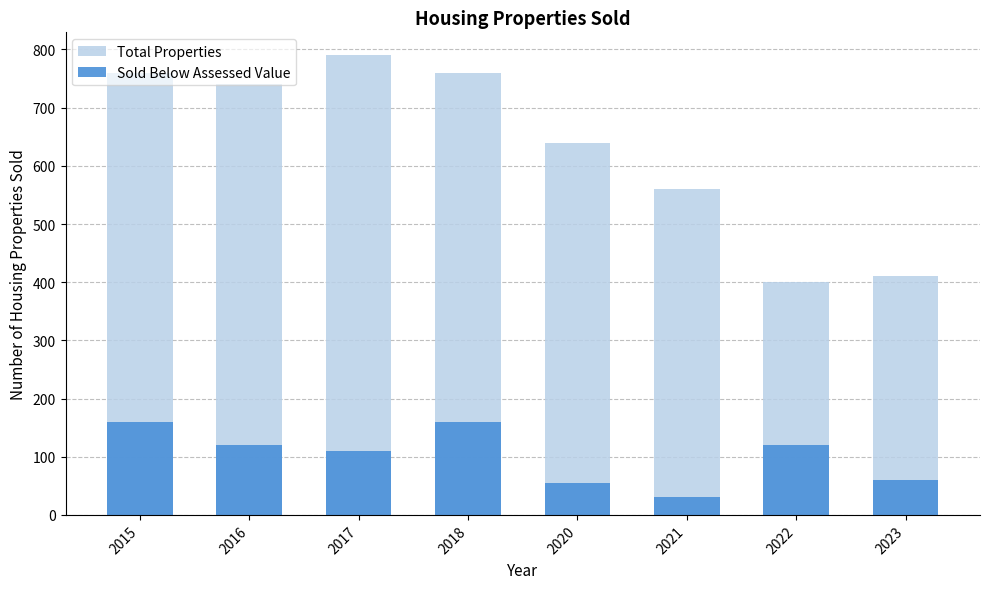

The Total Properties series shows 310 at 2021. True or false?

False